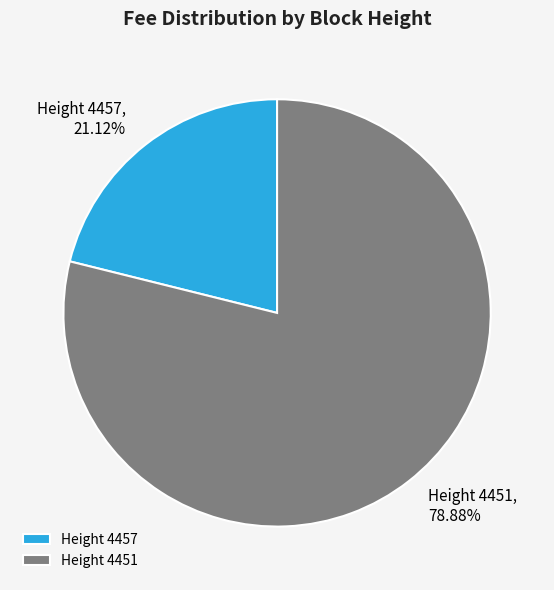

Rank the categories by value from lowest to highest.

Height 4457, Height 4451